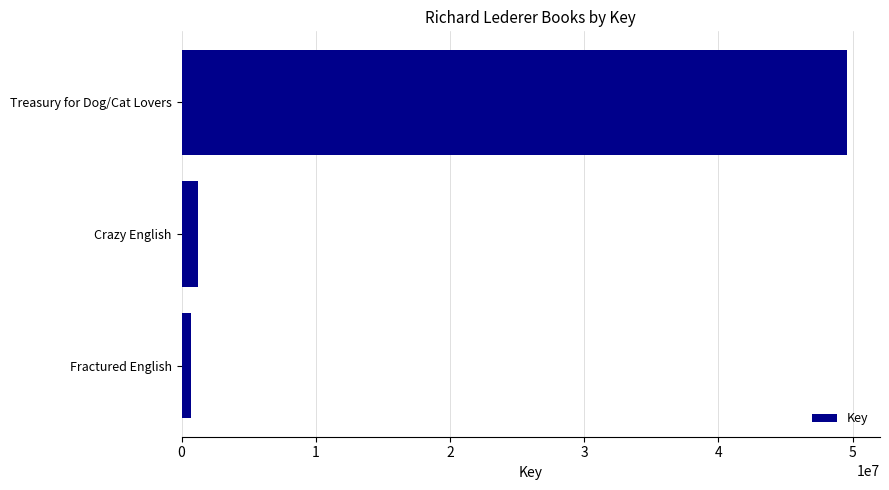

Reading top to bottom, extract all data points from this chart.

49567524	1216378	698333